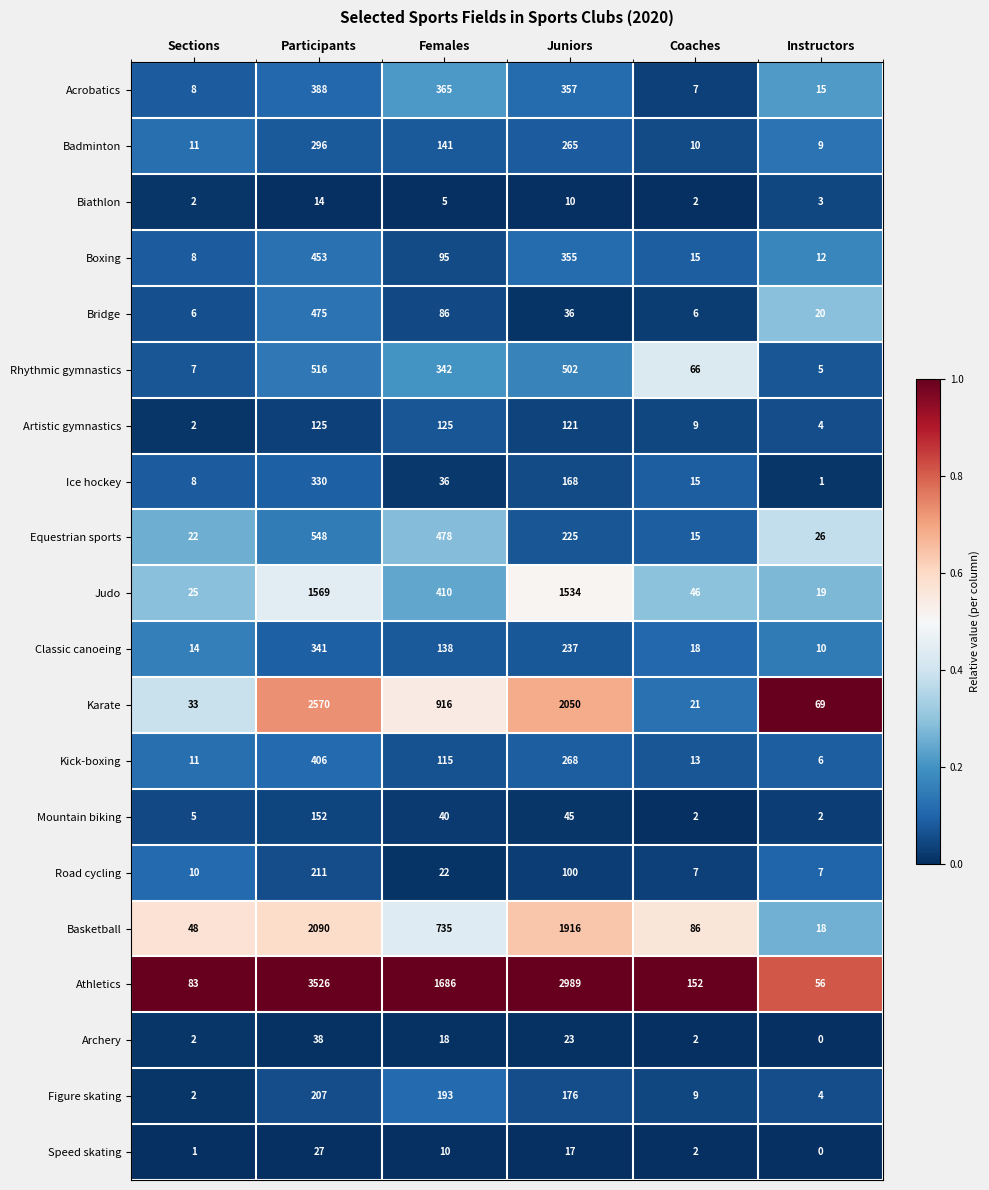

At which label is Road cycling closest to 109?

Juniors